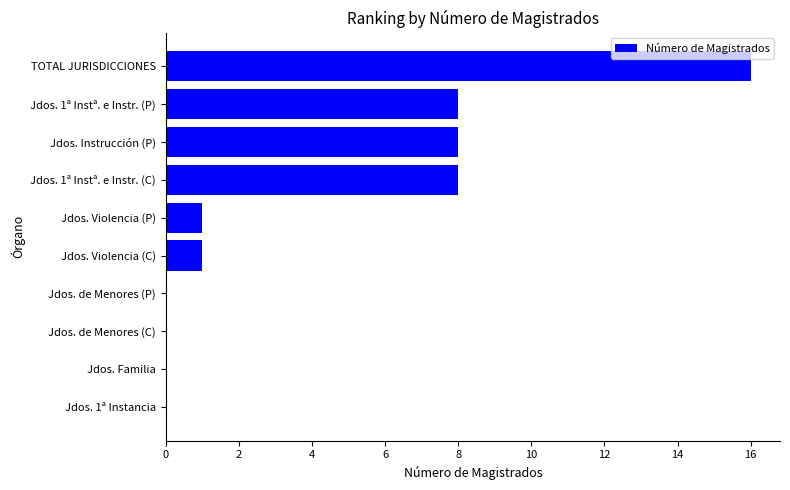

What is the average value?

4